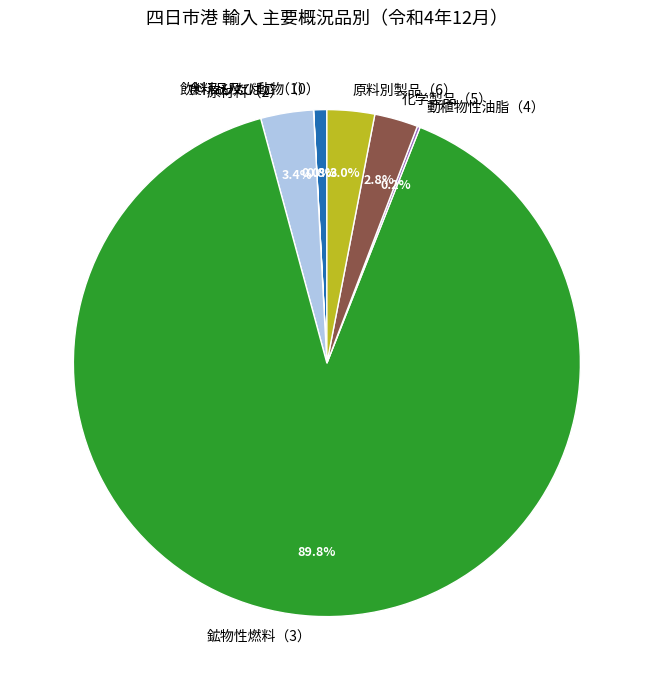

What percentage is NOT represented by 原材料（2）?

96.6%